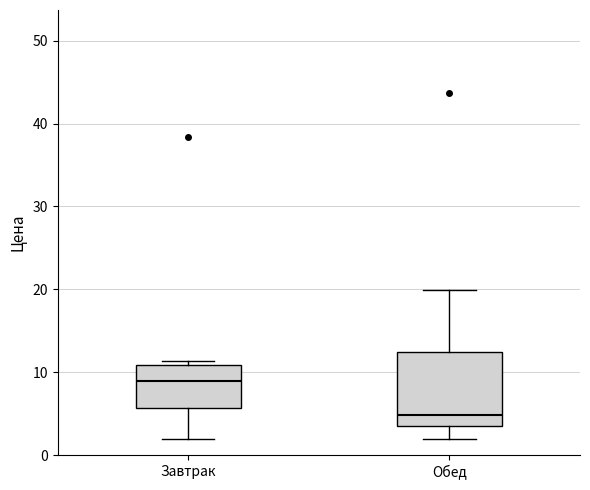

Which box is the tallest, from its lower edge to its upper edge?

Обед